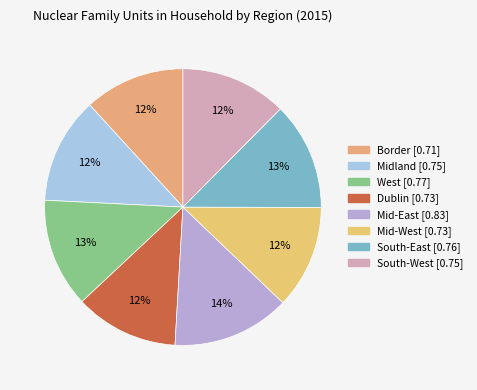

Do Mid-West and Border together represent more than half of the pie?

No